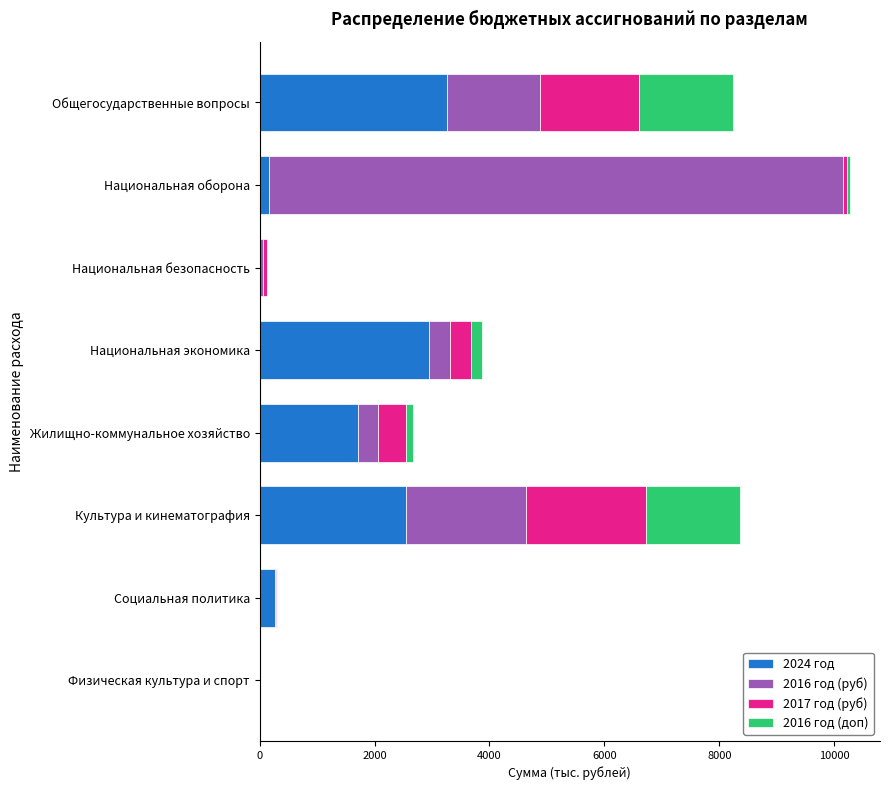

Is it true that 2024 год equals -991.2 at Физическая культура и спорт?

False